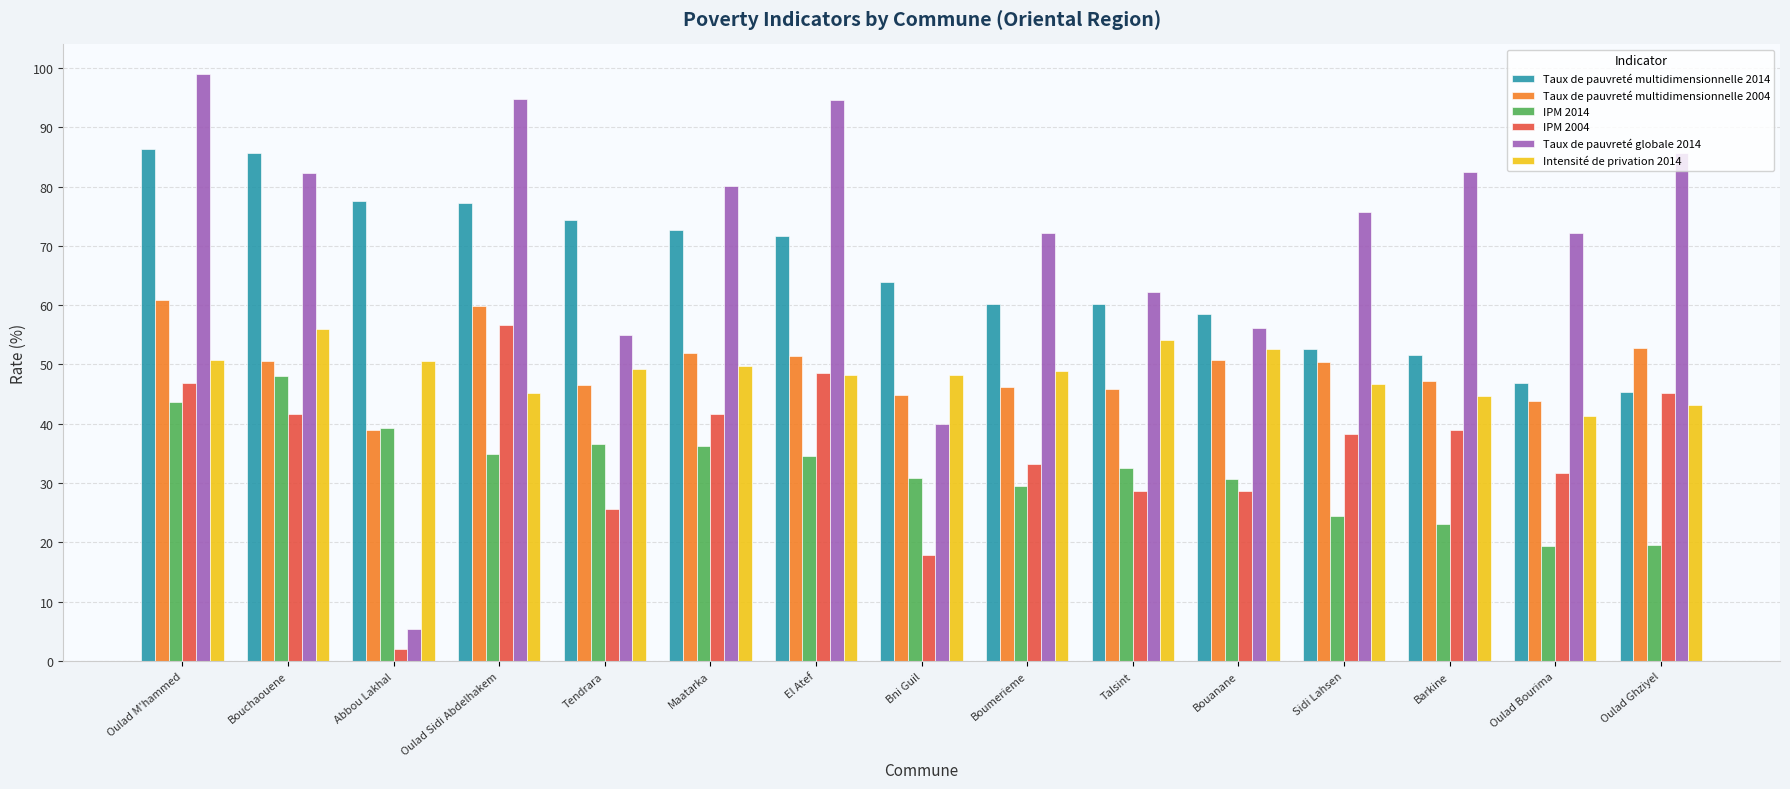

Is it true that Intensité de privation 2014 equals 48.2 at El Atef?

True